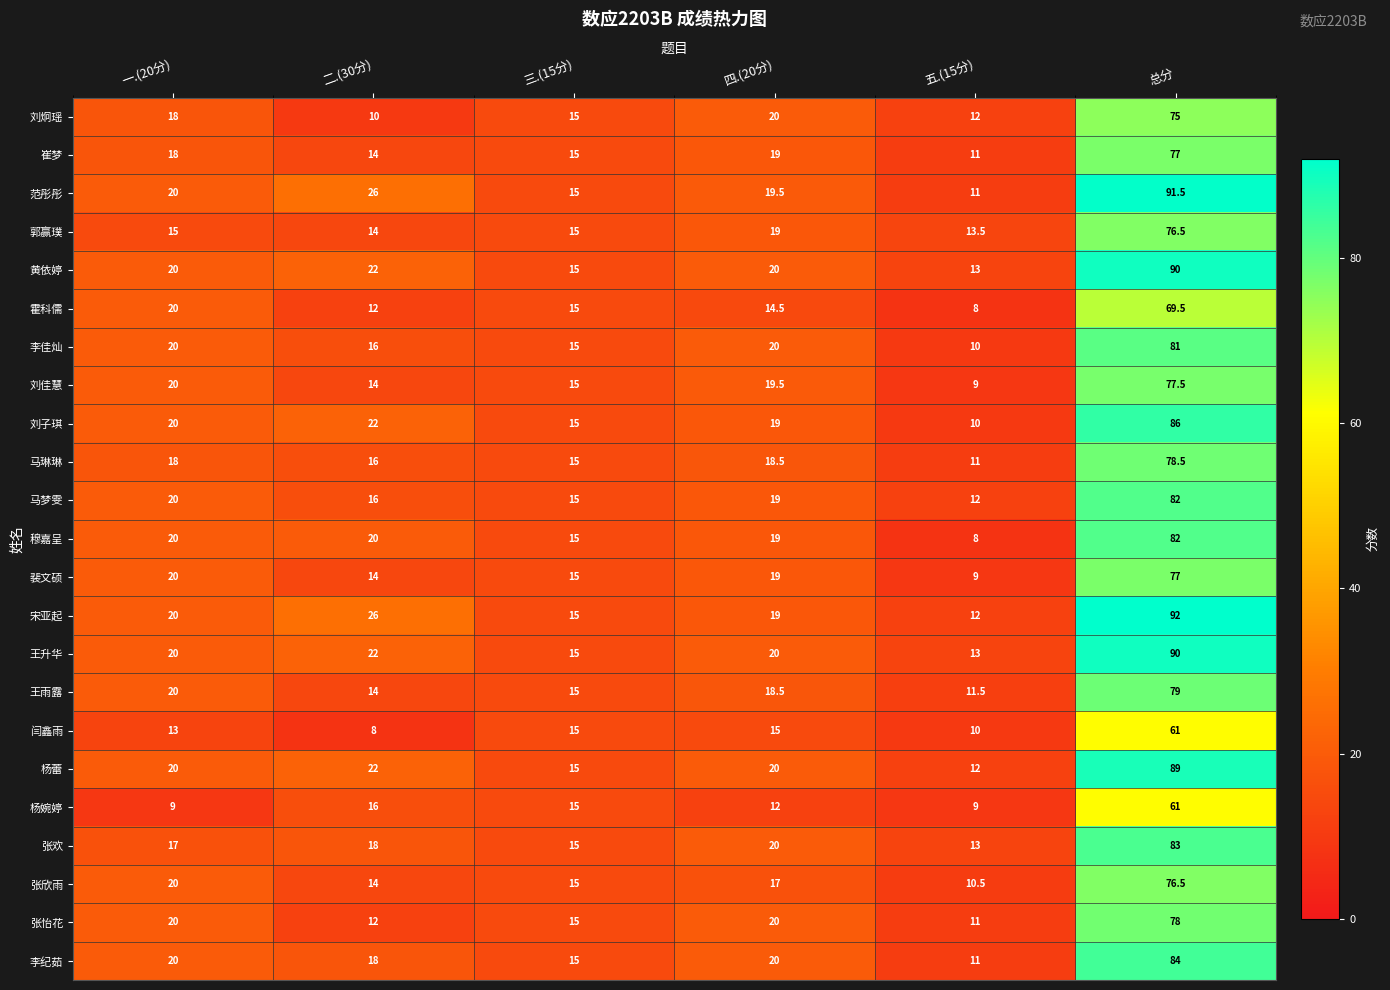

The 张怡花 series shows 18.2 at 二.(30分). True or false?

False